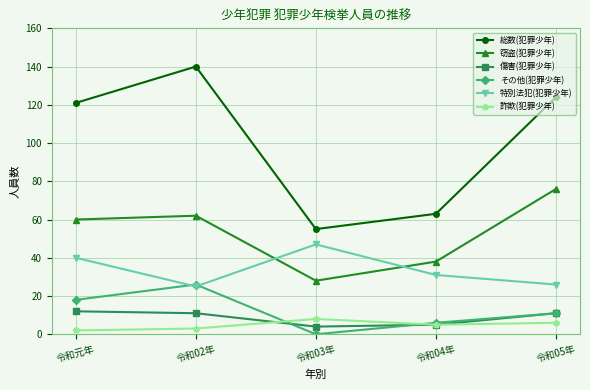

At which label does その他(犯罪少年) first exceed 11?

令和元年